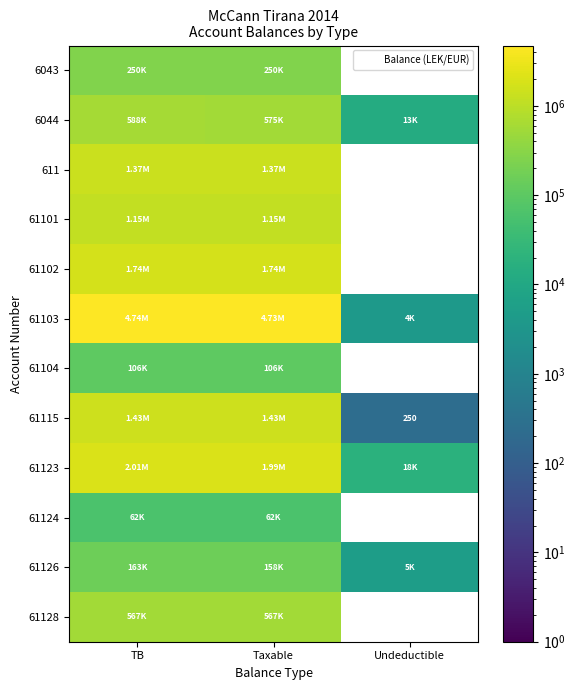

What value does the 61126 series have at Undeductible?

5100.0